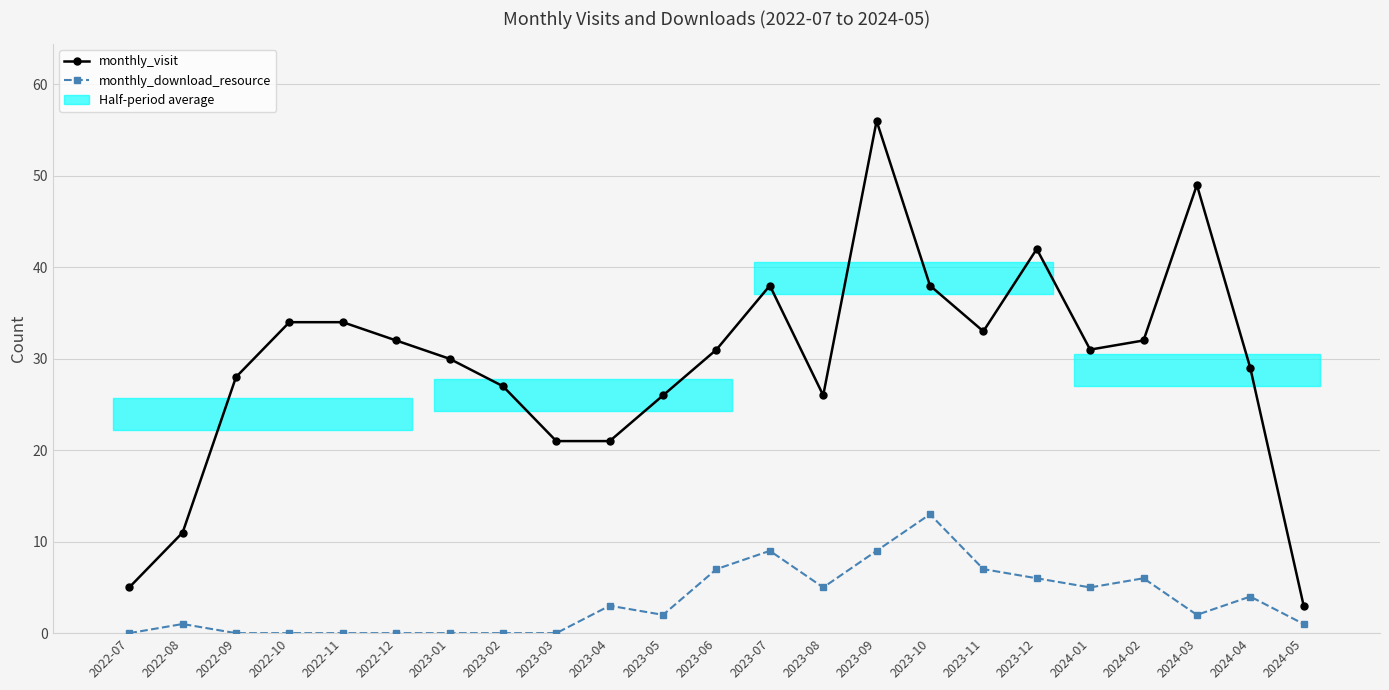

Between 2023-01 and 2023-12, which series saw the biggest shift?

monthly_visit